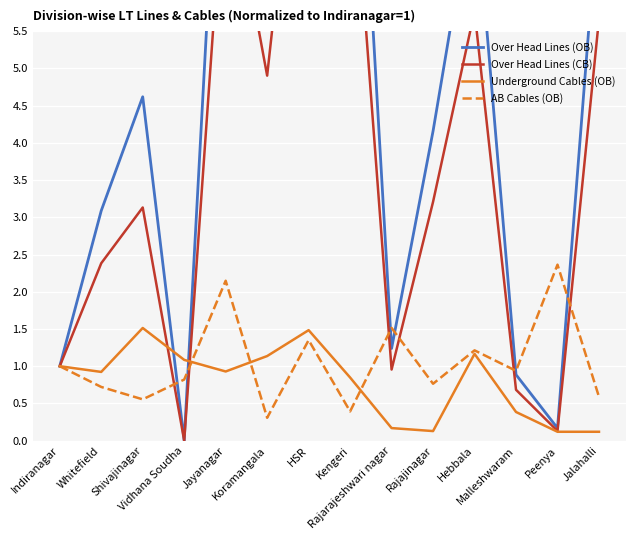

What are all the series names shown in the legend?

Over Head Lines (OB), Over Head Lines (CB), Underground Cables (OB), AB Cables (OB)